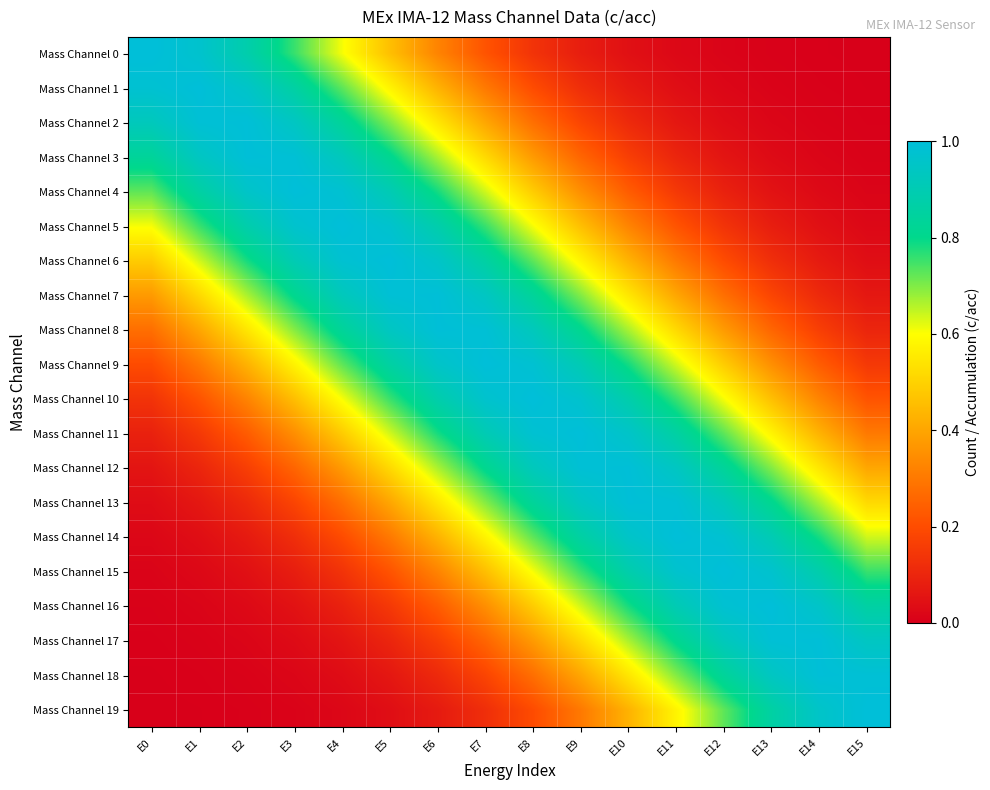

Which category has the highest value across all series?

E0